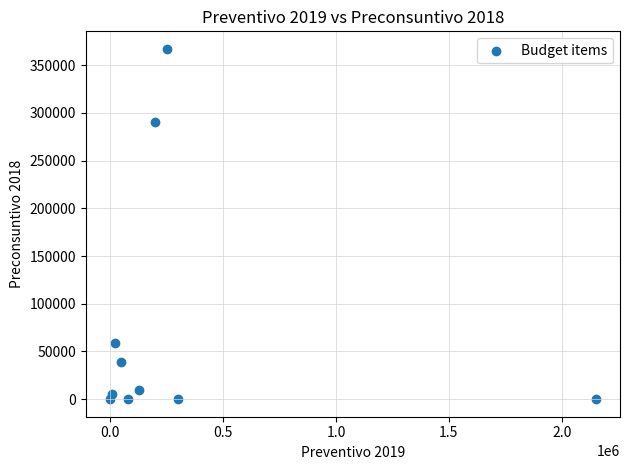

What is the range of Y values (max minus min)?

367120.0